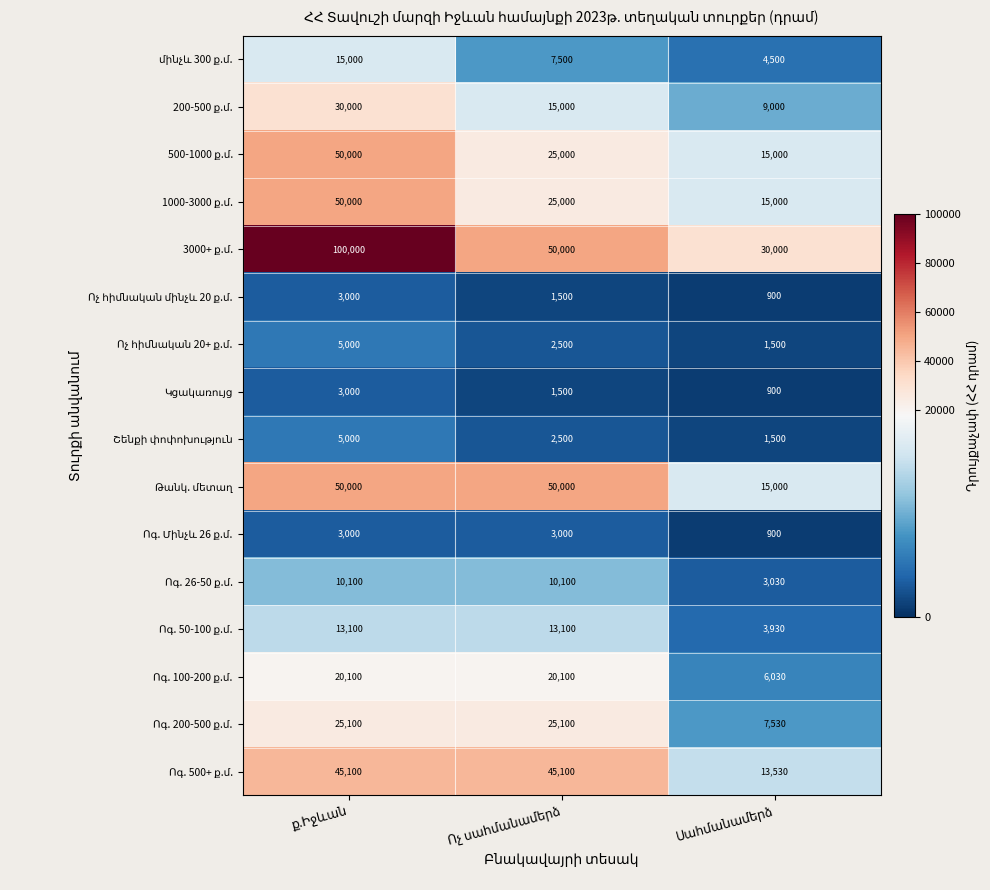

At how many categories does at least one series exceed 20782?

3